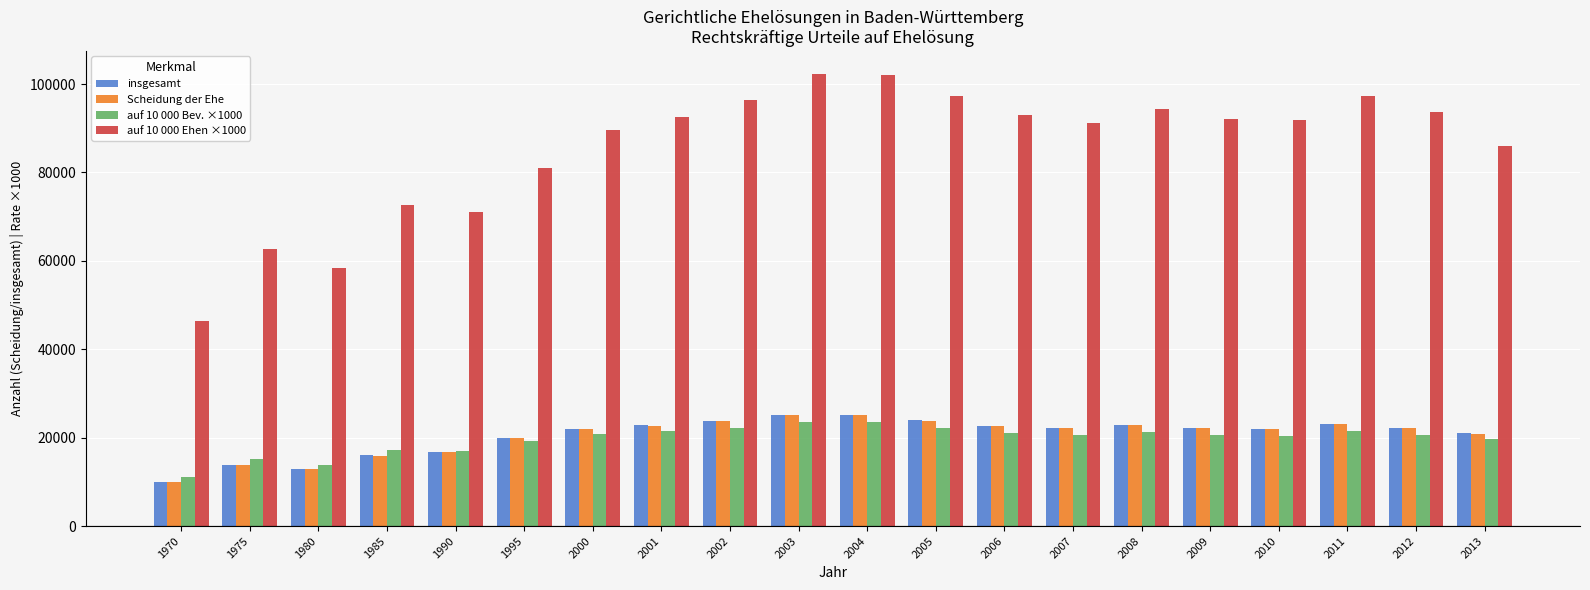

What is the greatest value displayed?

102376.3